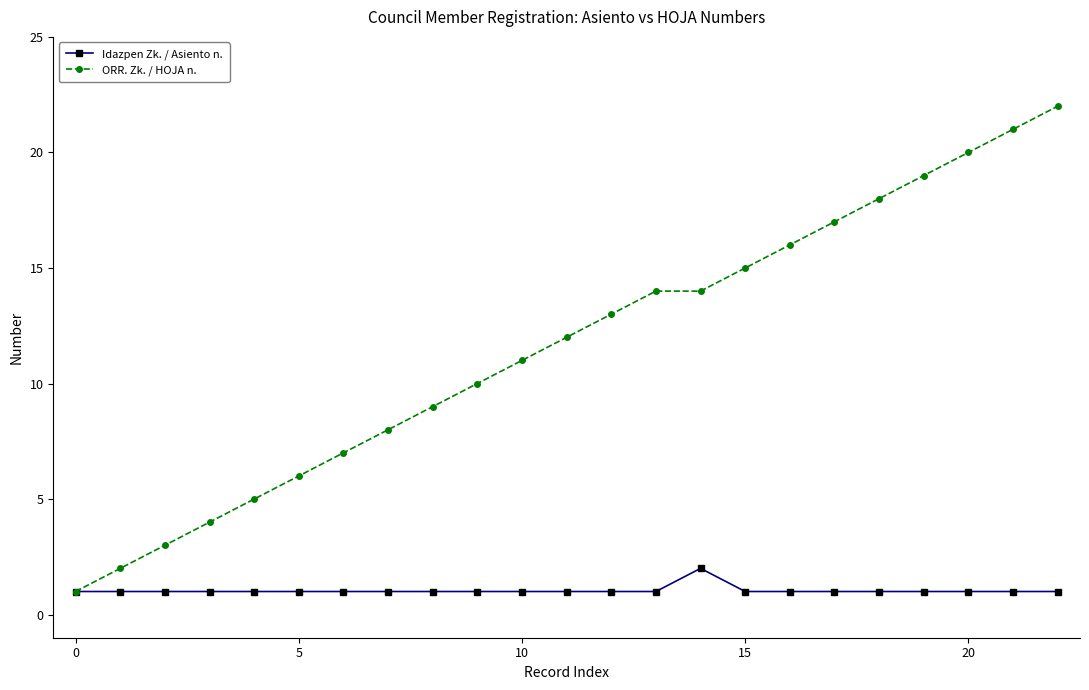

Rank the series by their average value, from highest to lowest.

ORR. Zk. / HOJA n., Idazpen Zk. / Asiento n.